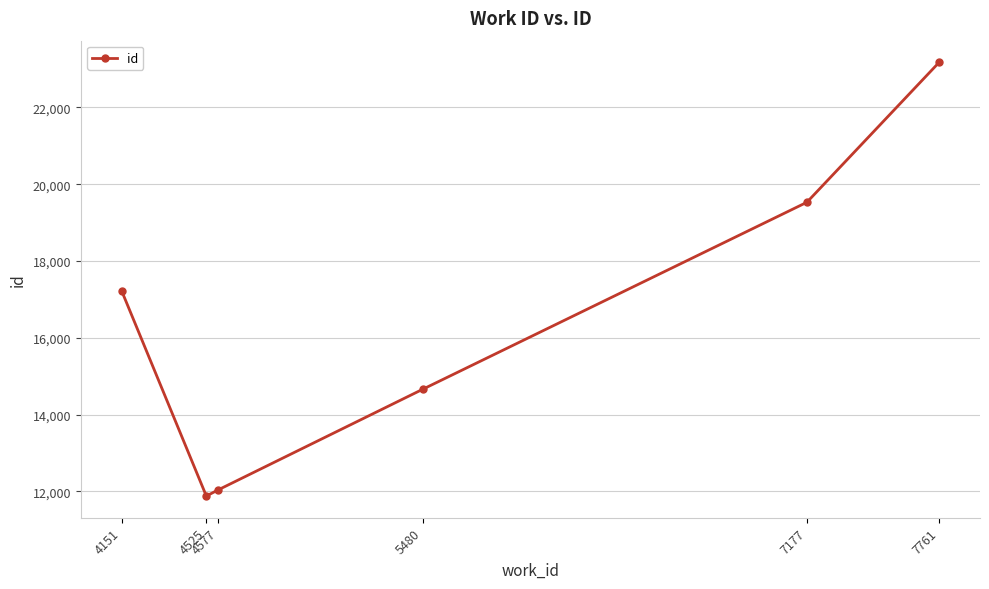

Is it true that the value at 4577 is 12040?

True